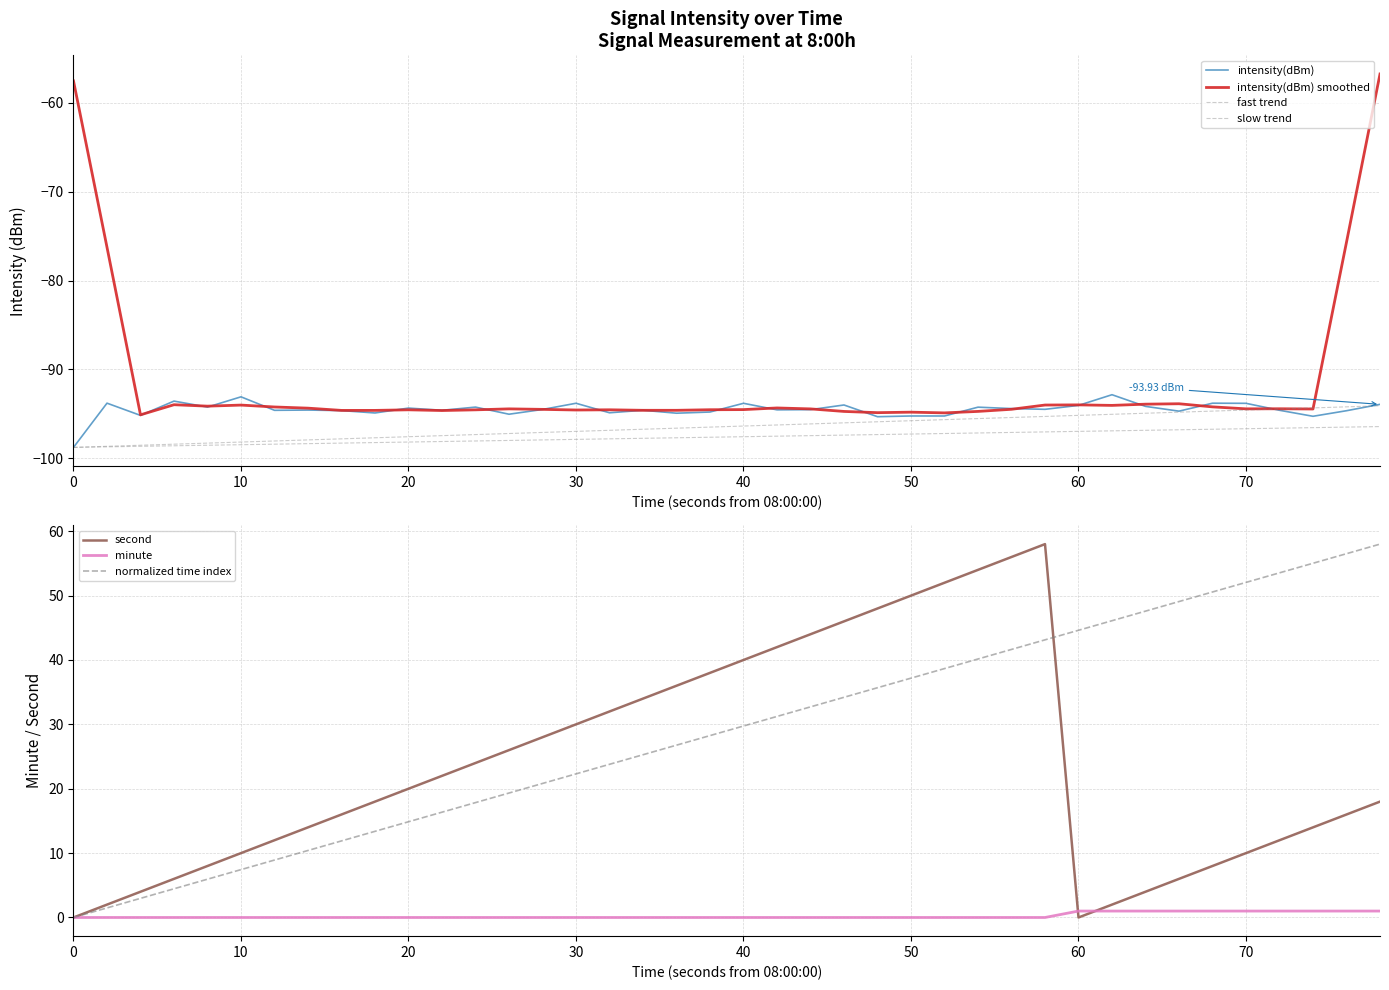

How many minute values are between 0 and 1?

40